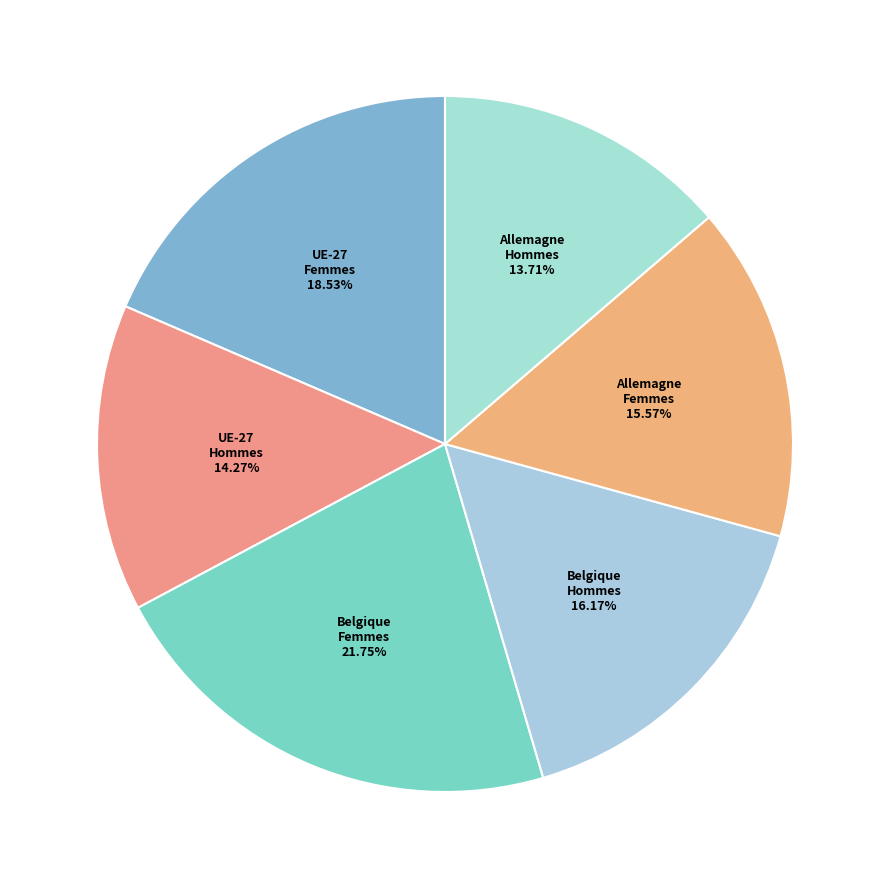

To the nearest percent, what is the difference between the largest and smallest slice percentages?

8%